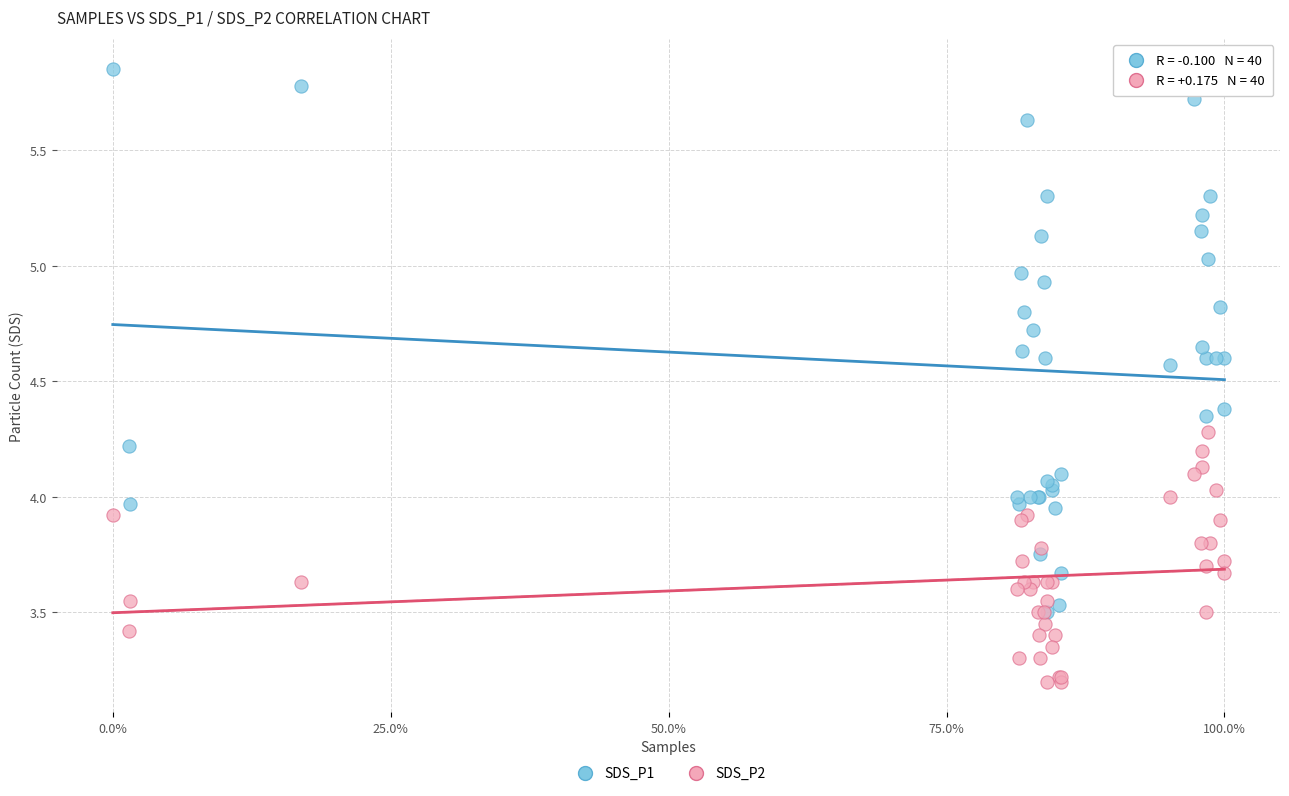

Which series has the largest Y range (max minus min)?

SDS_P1